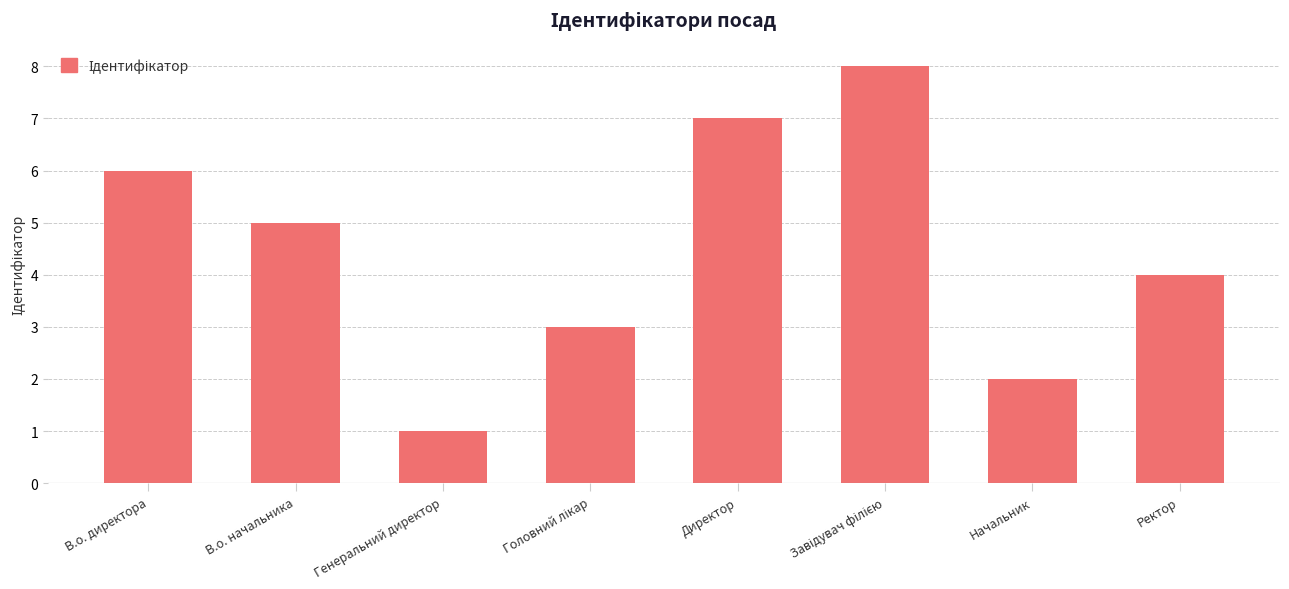

What is the change in value from В.о. начальника to Генеральний директор?

-4